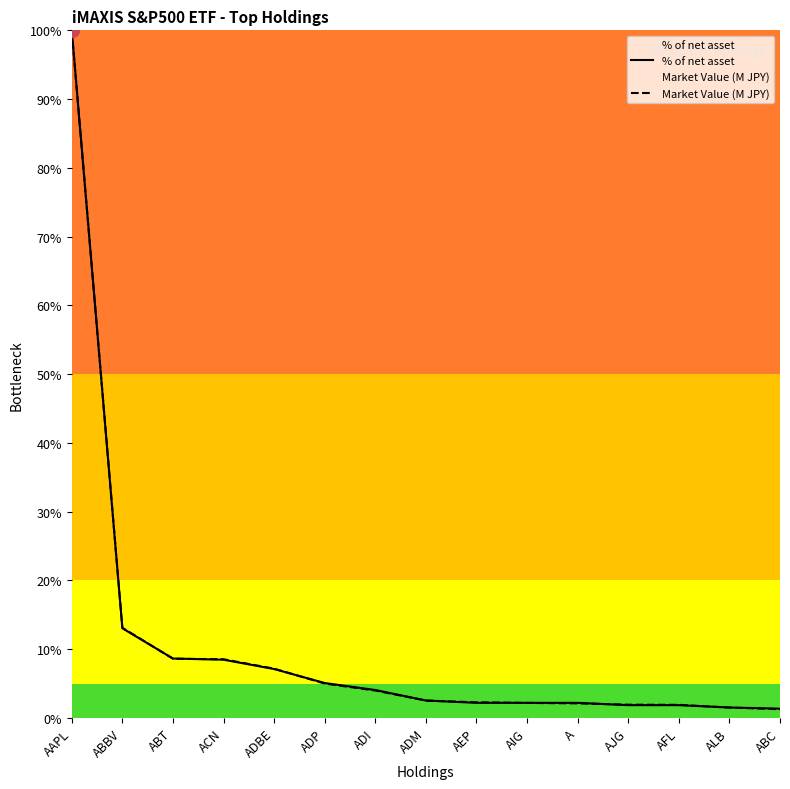

What is the spread (max minus min) of values at ACN?

0.1